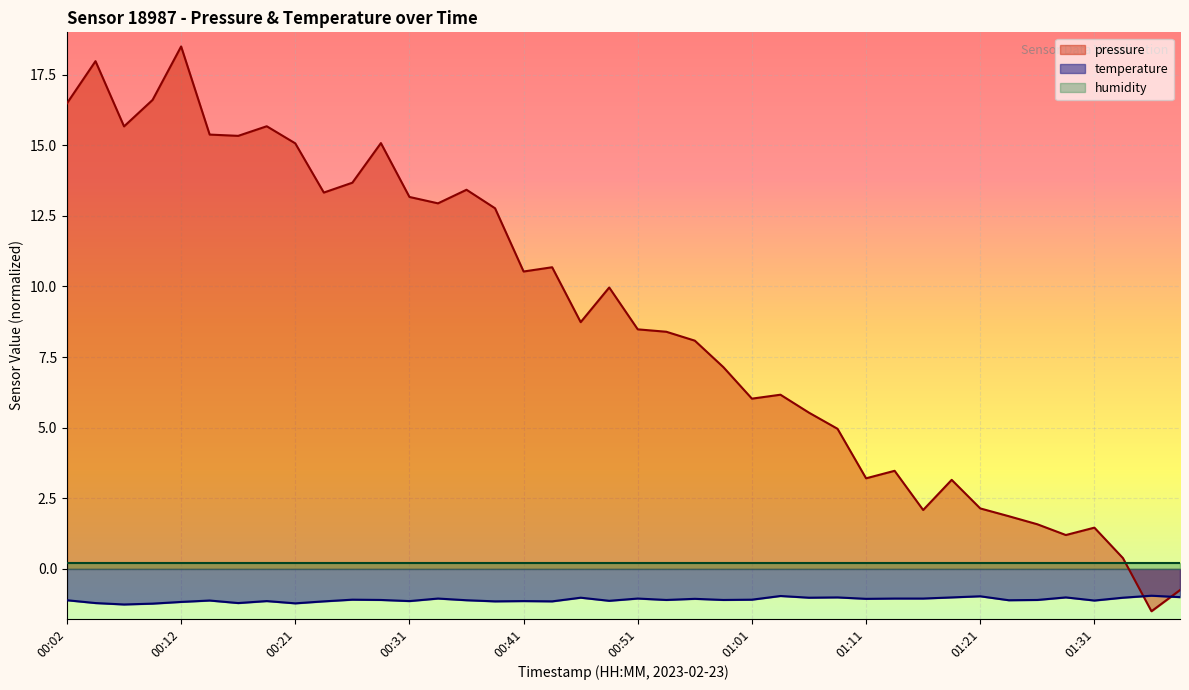

What is the difference between the pressure values at 00:24 and 00:26?

0.3